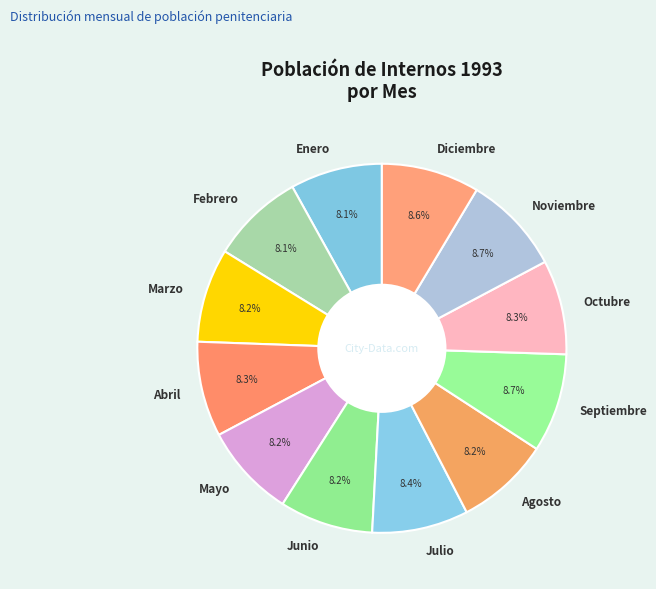

What is the ratio of the value at Agosto to the value at Julio?

1.0